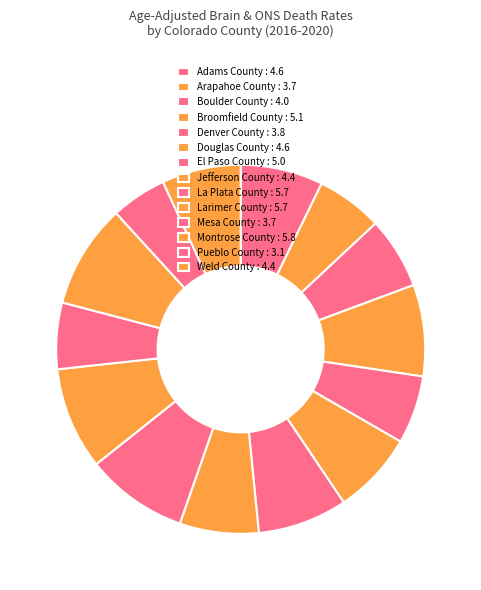

Rank the categories by value from highest to lowest.

Montrose County, La Plata County, Larimer County, Broomfield County, El Paso County, Adams County, Douglas County, Jefferson County, Weld County, Boulder County, Denver County, Arapahoe County, Mesa County, Pueblo County